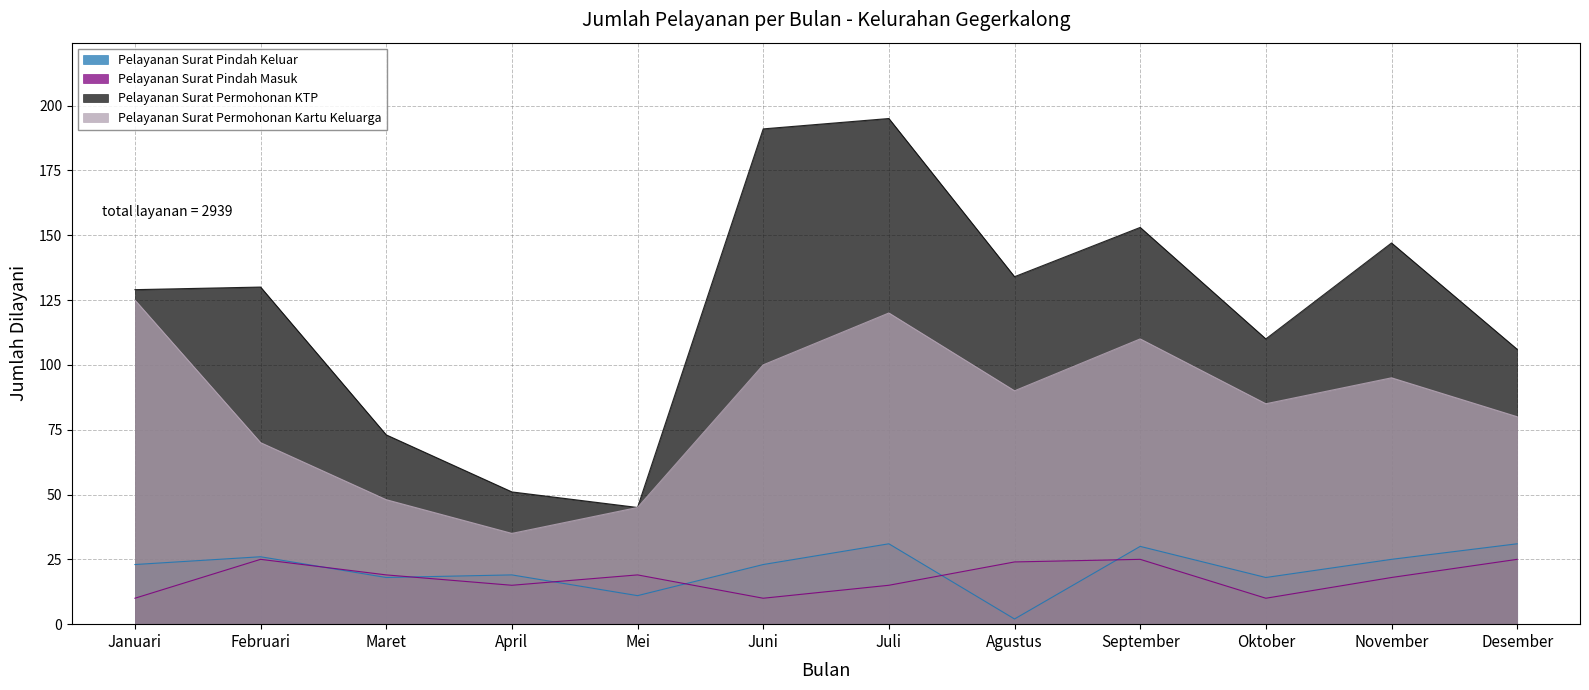

Where does the Pelayanan Surat Pindah Masuk series first go above 19?

Februari